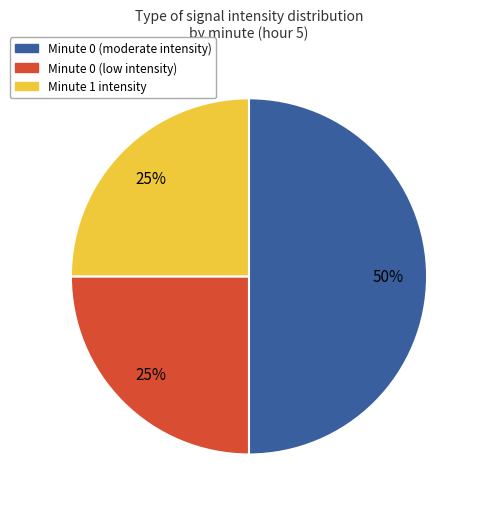

To the nearest percent, what is the difference between the largest and smallest slice percentages?

25%